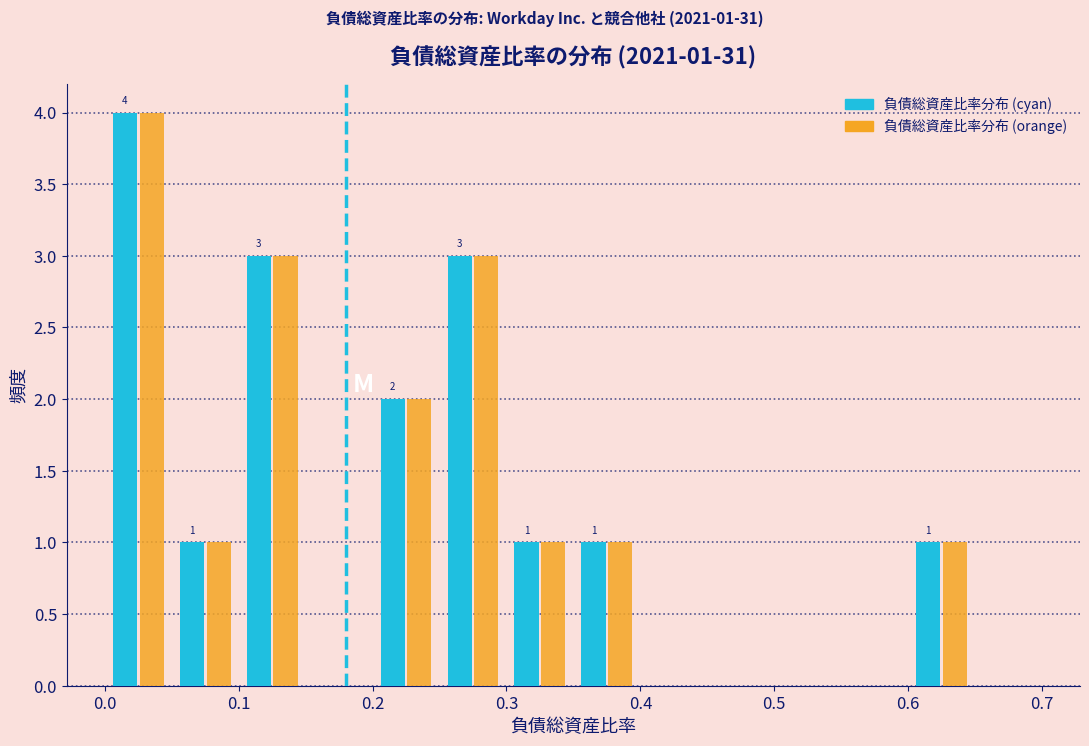

In the 負債総資産比率分布 (cyan) series, which range on the x-axis has the tallest bar?

0.00 to 0.05